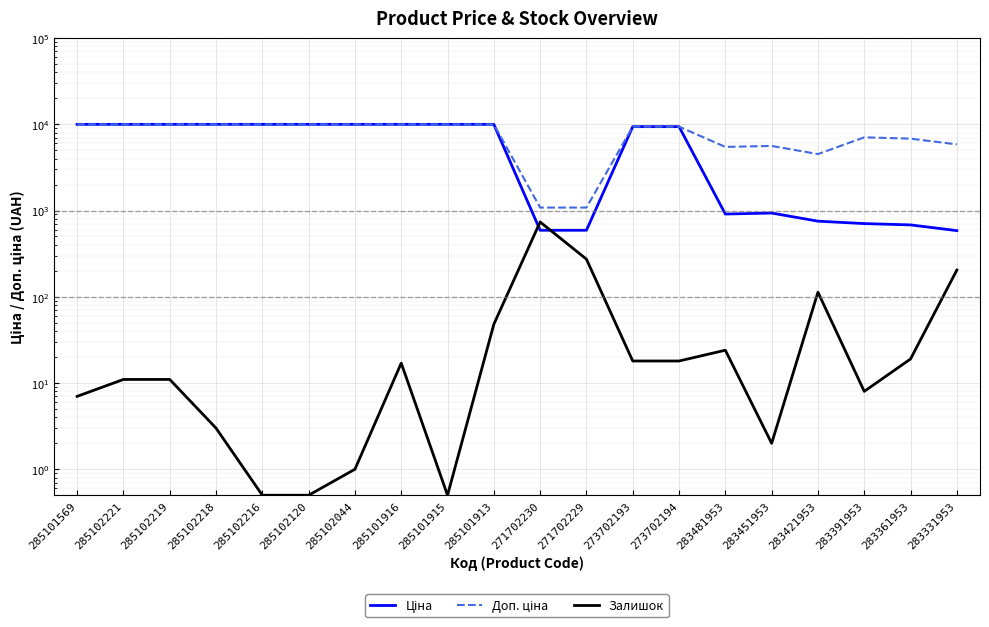

Rank the series at 285101915 from highest to lowest value.

Ціна, Доп. ціна, Залишок